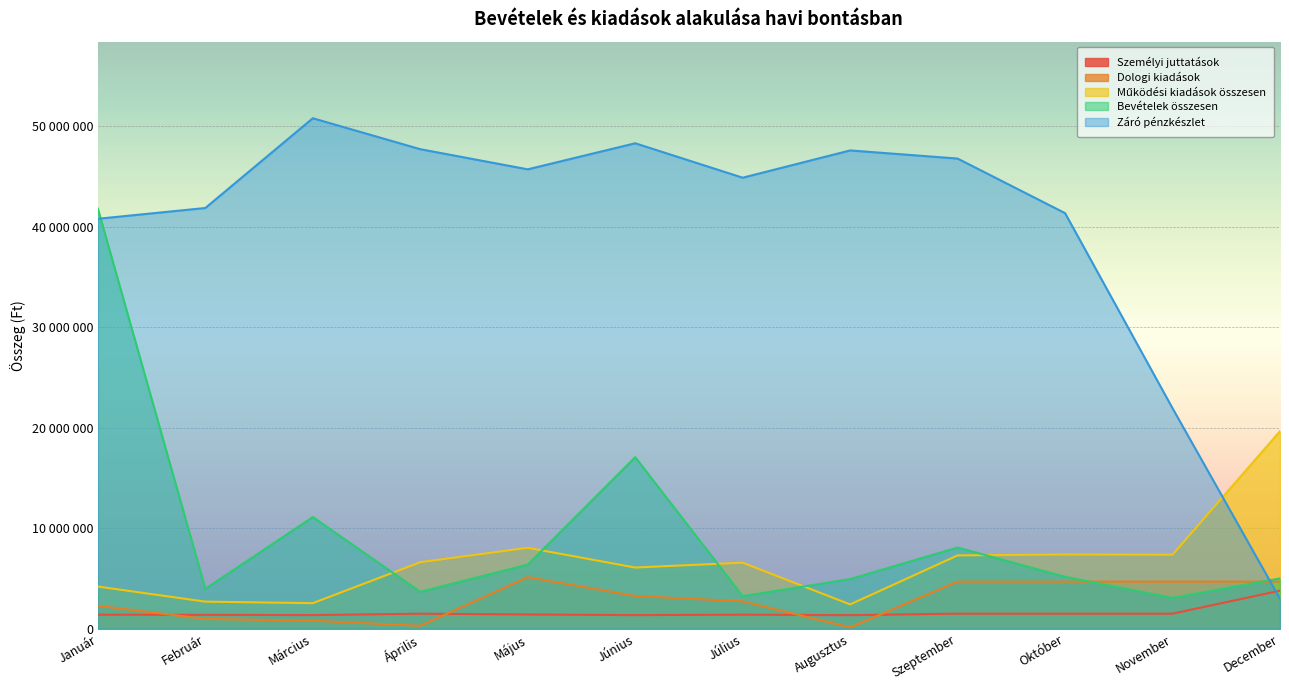

Between Július and Június, which is larger?

Július